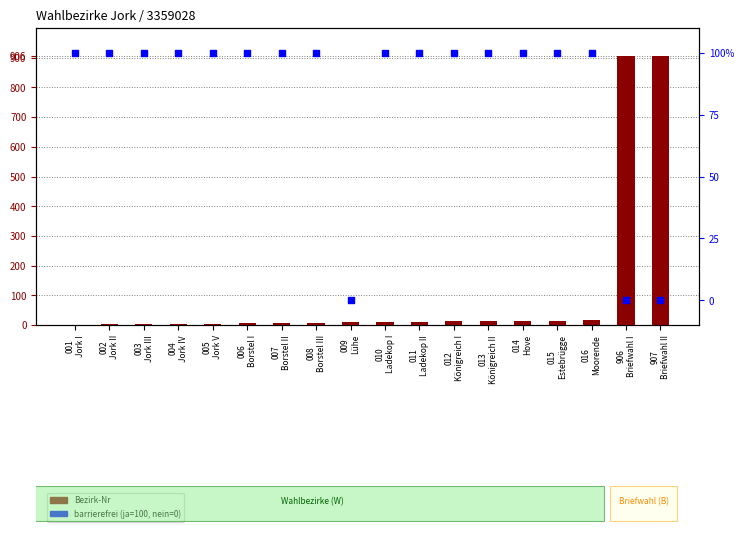

What are all the series names shown in the legend?

Bezirk-Nr, barrierefrei (ja=100%)